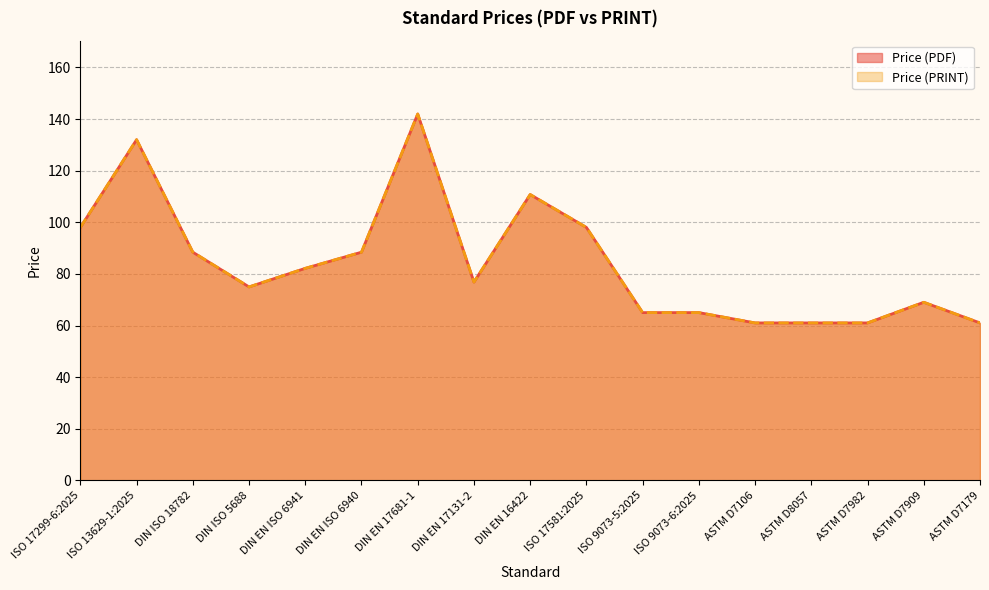

True or false: Price (PRINT) and Price (PDF) cross at least once.

False